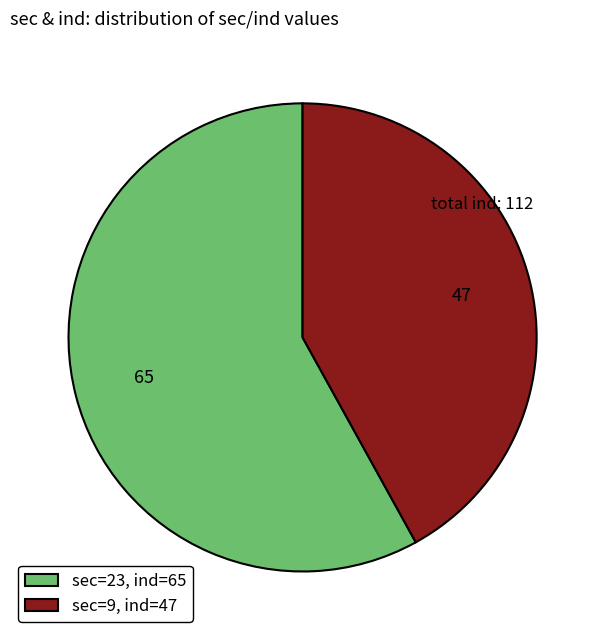

Rank the categories by value from highest to lowest.

sec=23, ind=65, sec=9, ind=47